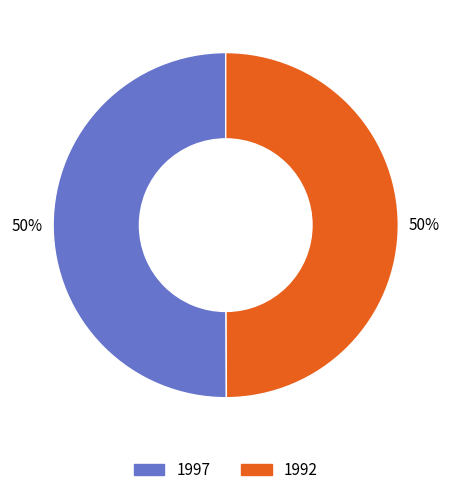

To the nearest percent, what percentage of the pie is 1997?

50%